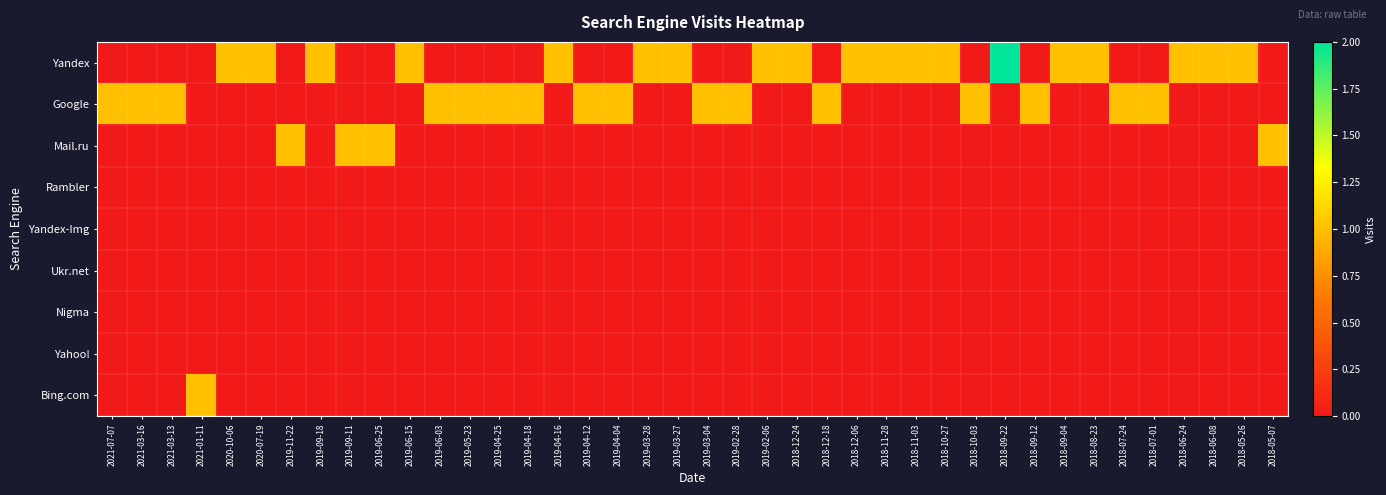

Which series has the largest total across all categories?

Yandex